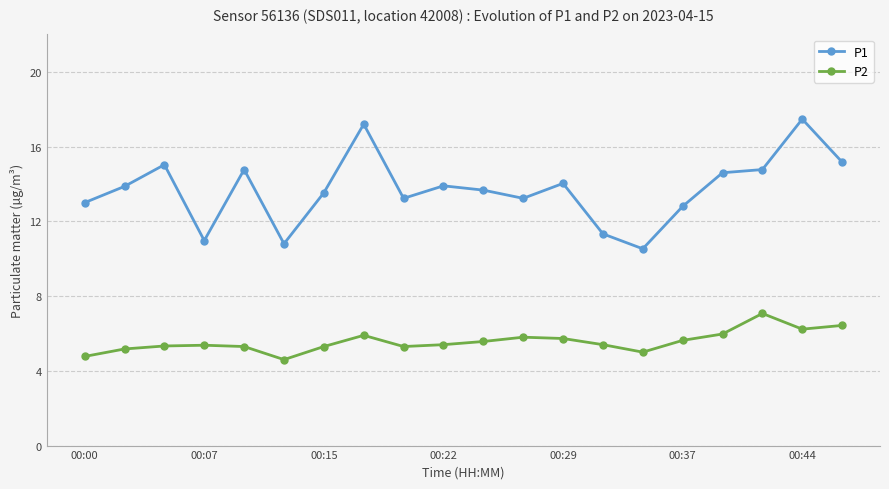

What is the maximum value shown in the chart?

17.5